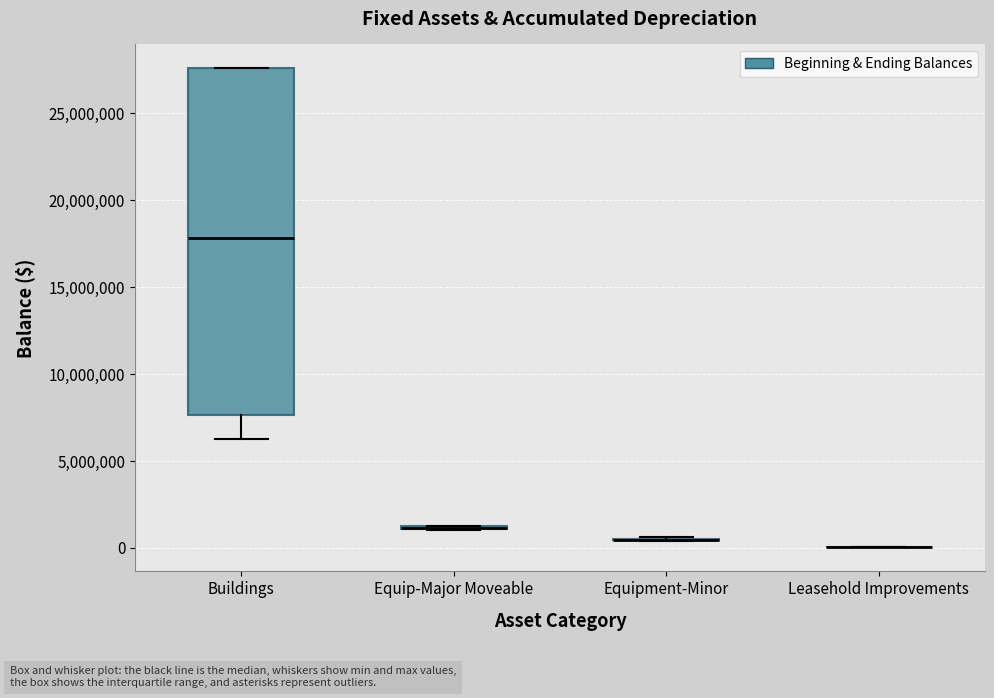

Which box is the tallest, from its lower edge to its upper edge?

Buildings